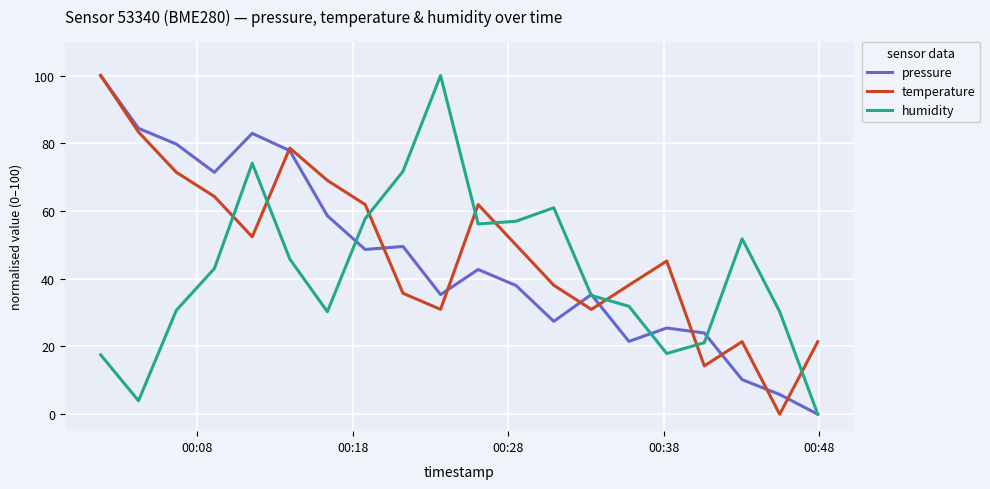

After their last crossing, which series has the higher values: temperature or humidity?

temperature